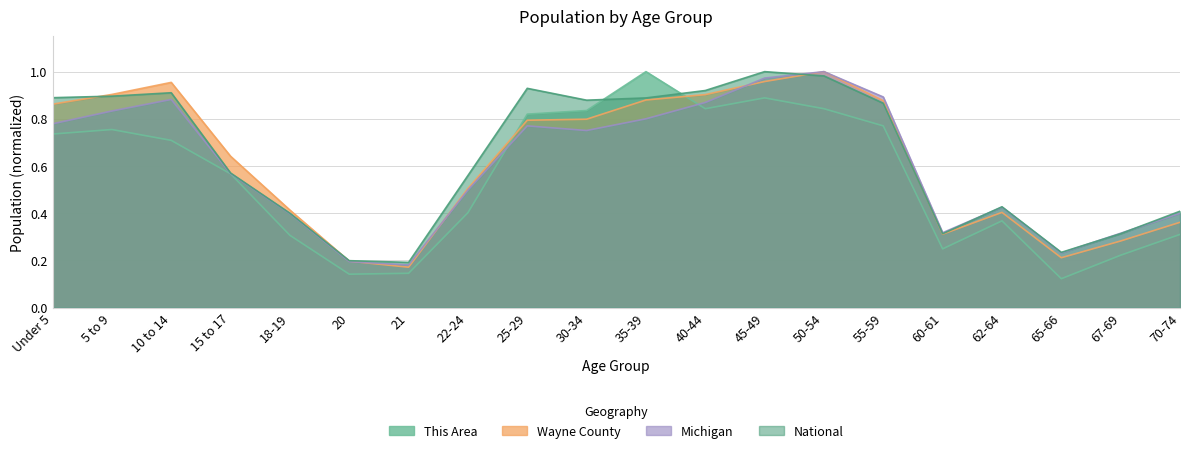

Which series has the largest total across all categories?

National